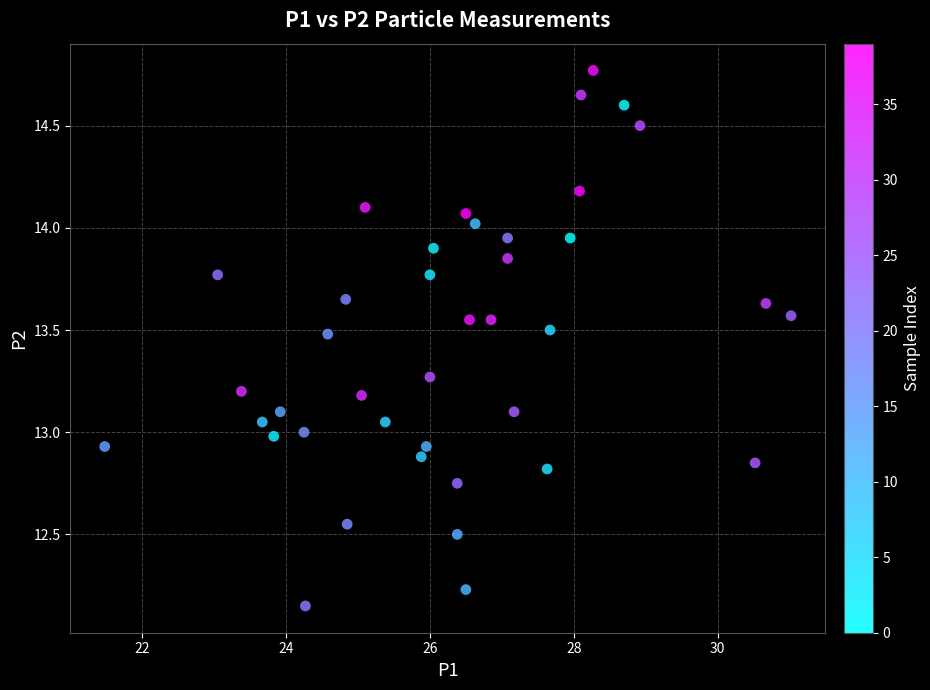

What is the range of Y values (max minus min)?

2.6